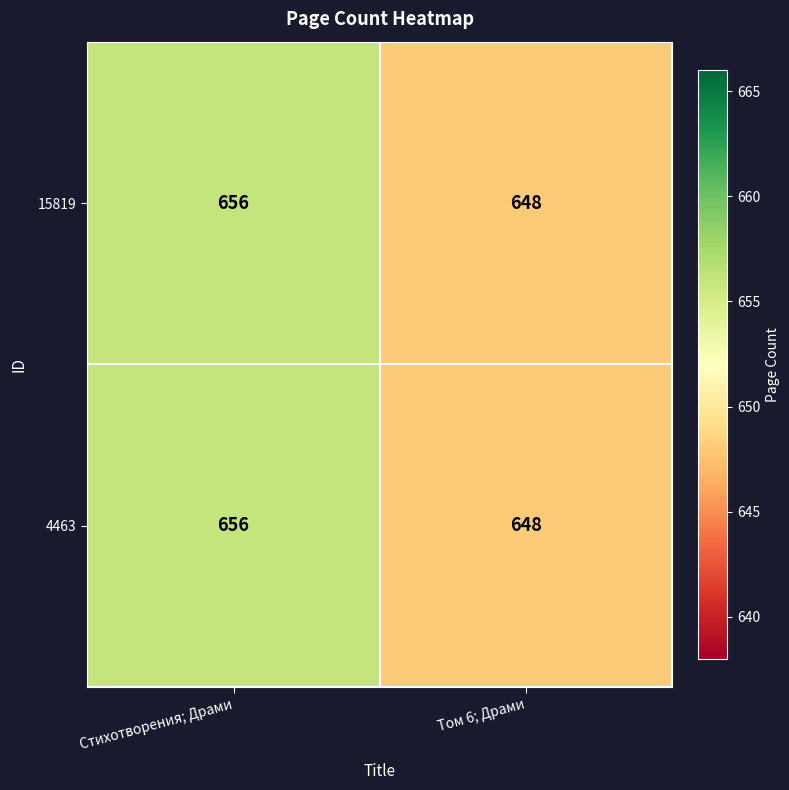

How many values in the 4463 series are below 656?

1